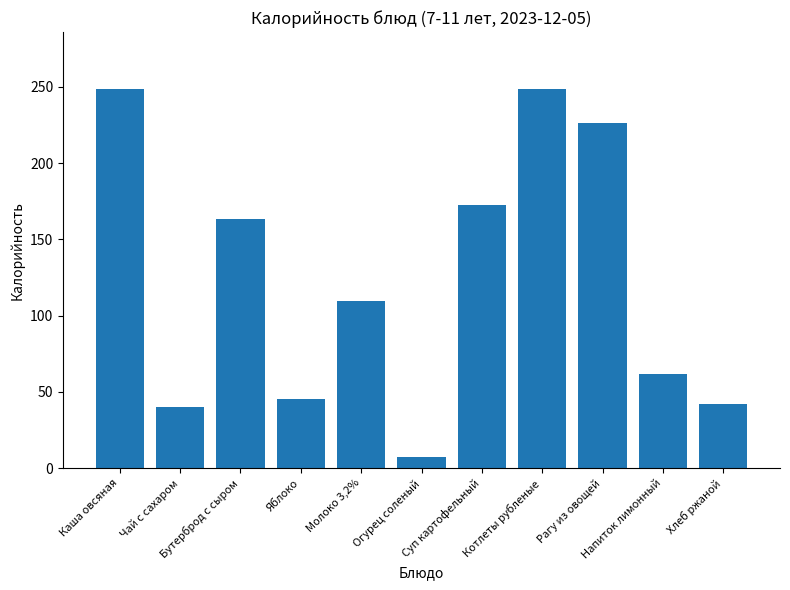

The value at Огурец соленый is 7.1. True or false?

True